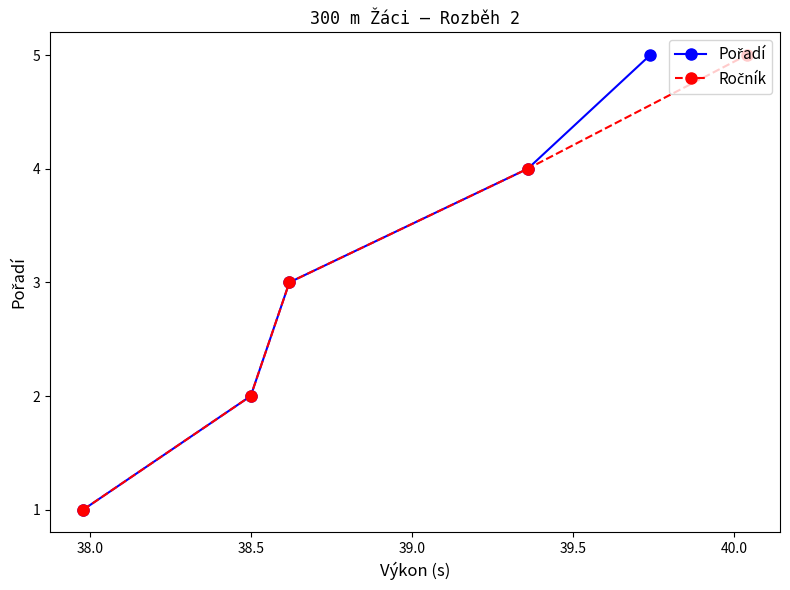

Does the chart display data point markers on the line(s)?

Yes